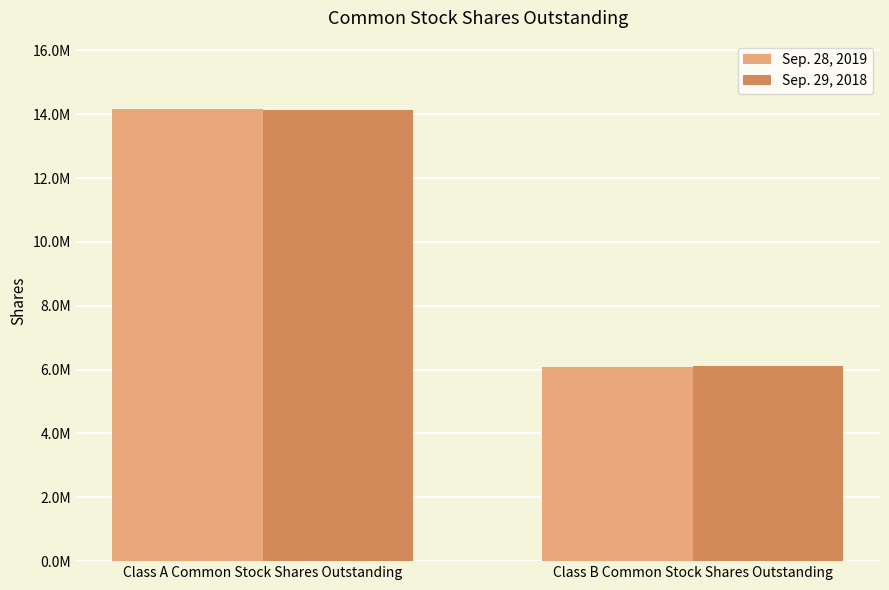

What is the label of the 1st bar from the left?

Class A Common Stock Shares Outstanding